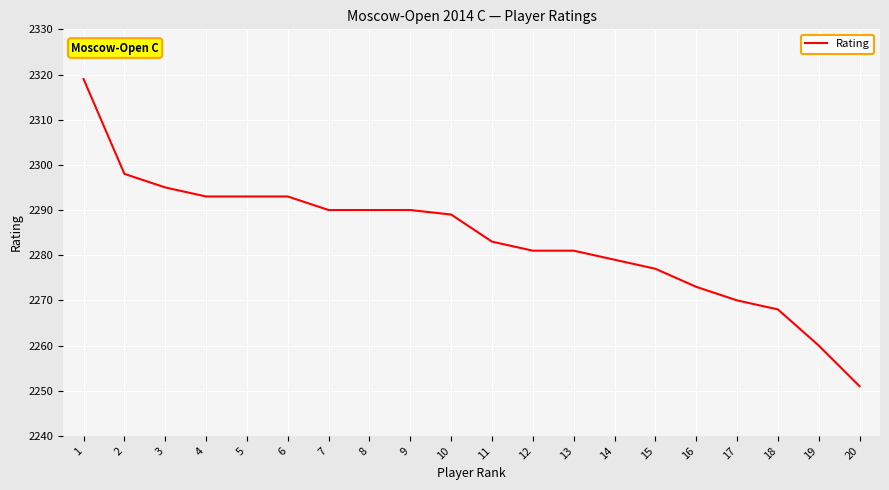

Which category has the lowest value across all series?

20